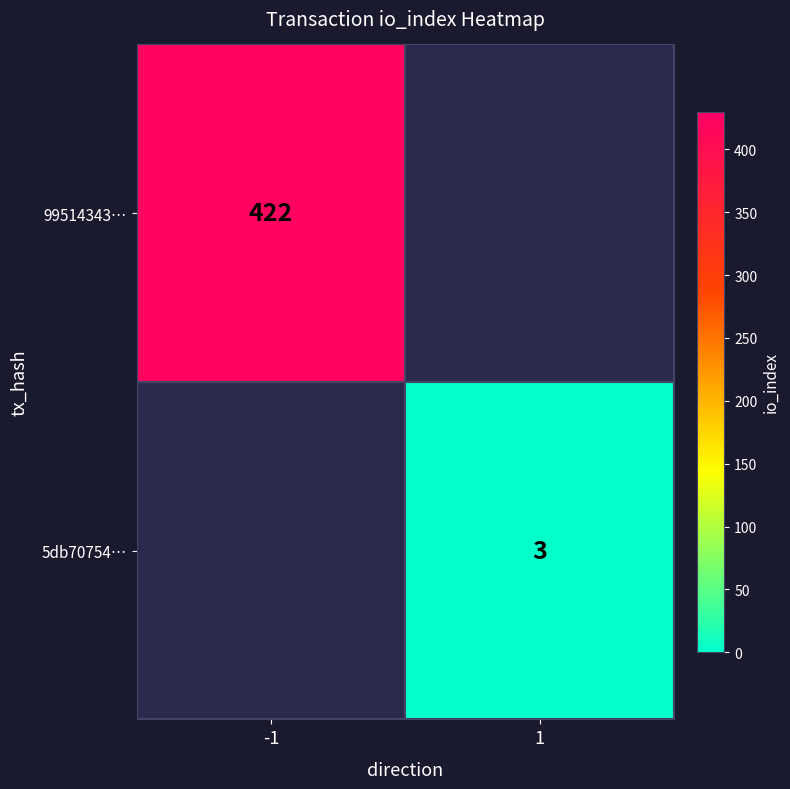

Is it true that 5db70754… equals 0.9 at 1?

False